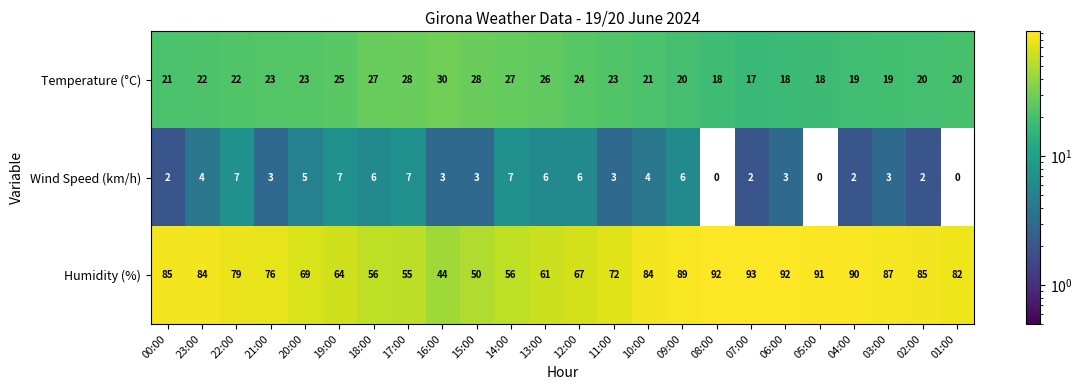

The value of Wind Speed (km/h) at 04:00 is 2. True or false?

True